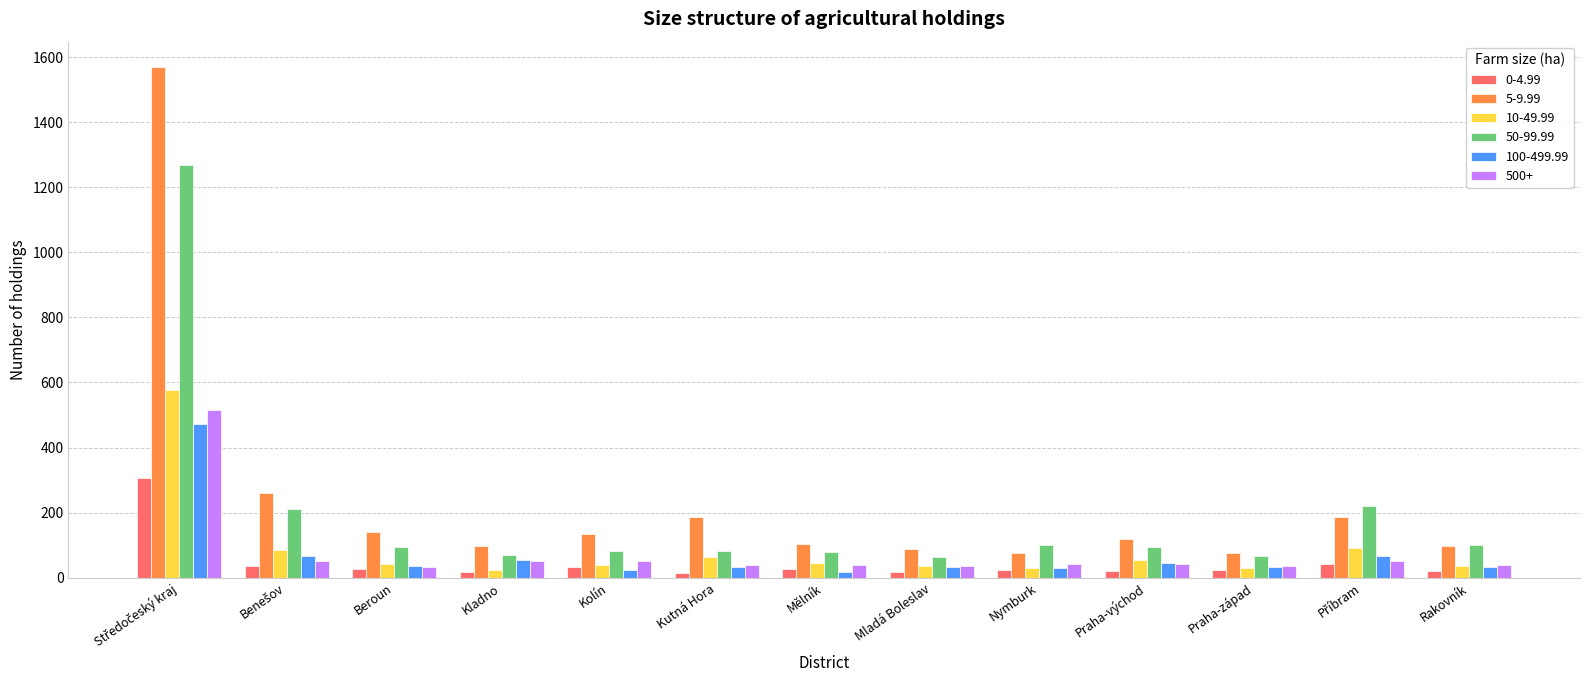

Rank the series by their maximum value, from highest to lowest.

5-9.99, 50-99.99, 10-49.99, 500+, 100-499.99, 0-4.99